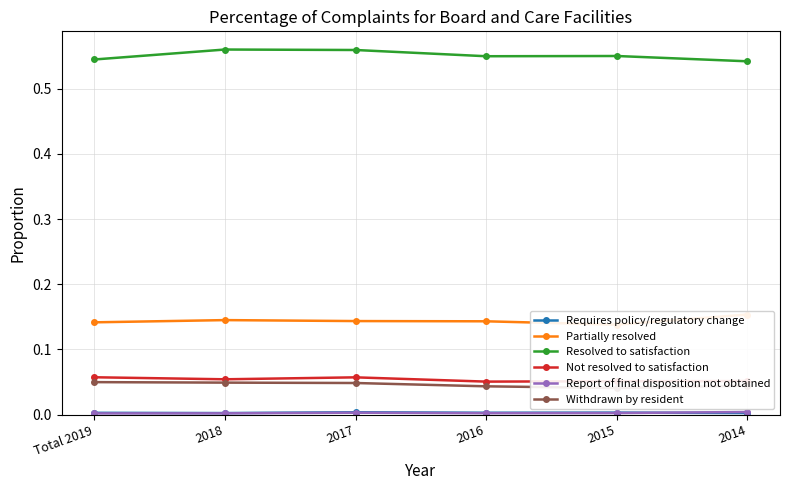

What is the difference between the highest and lowest values at 2015?

0.5